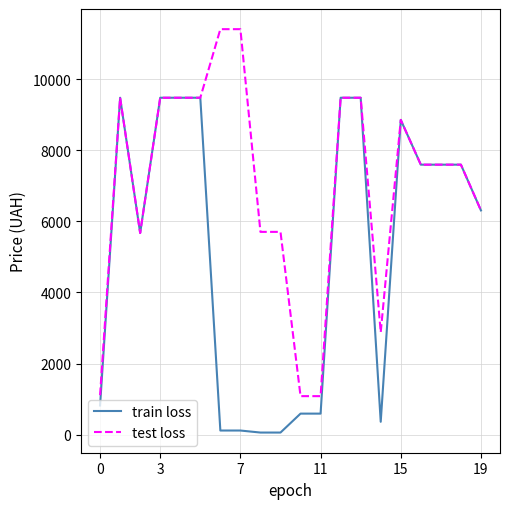

Which series has the largest total across all categories?

test loss